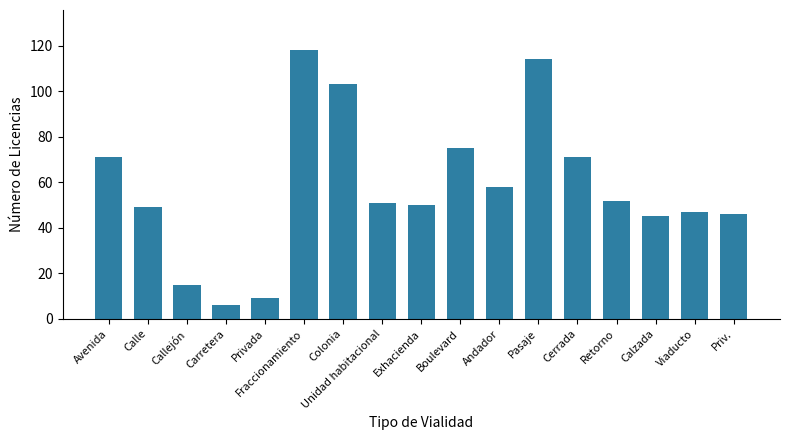

Reading left to right, extract all data points from this chart.

71	49	15	6	9	118	103	51	50	75	58	114	71	52	45	47	46